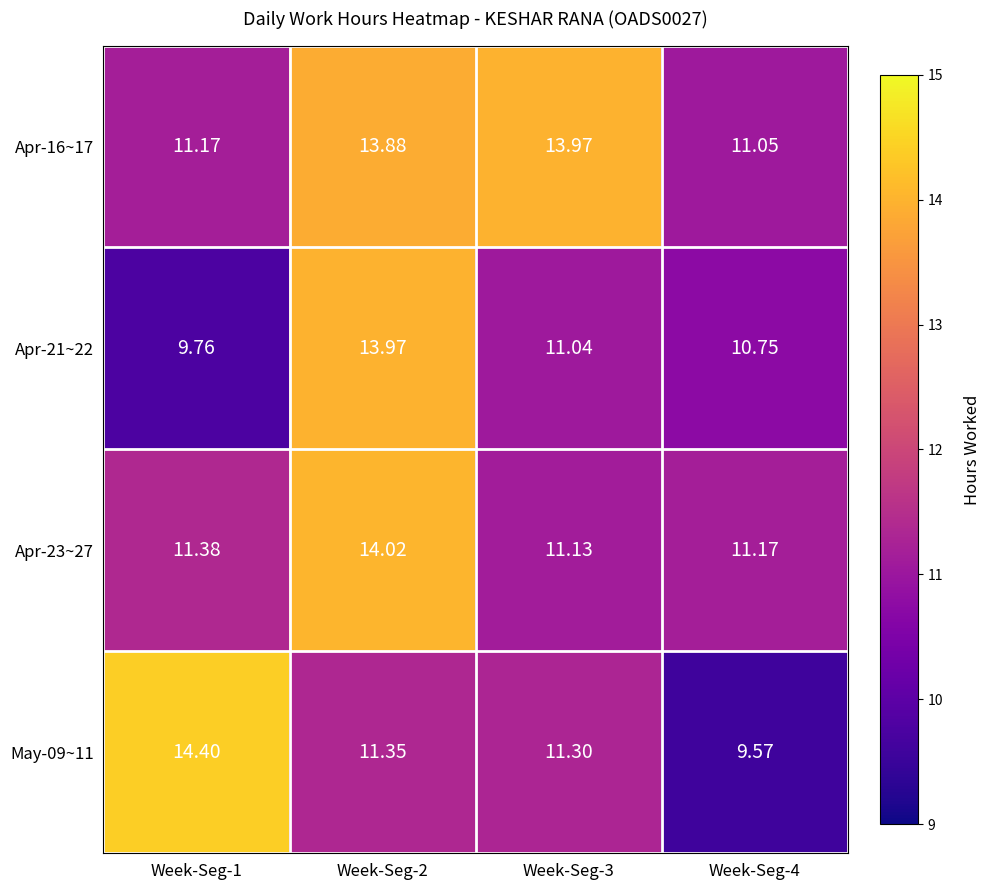

Which has a higher value, Week-Seg-3 or Week-Seg-2?

Week-Seg-3